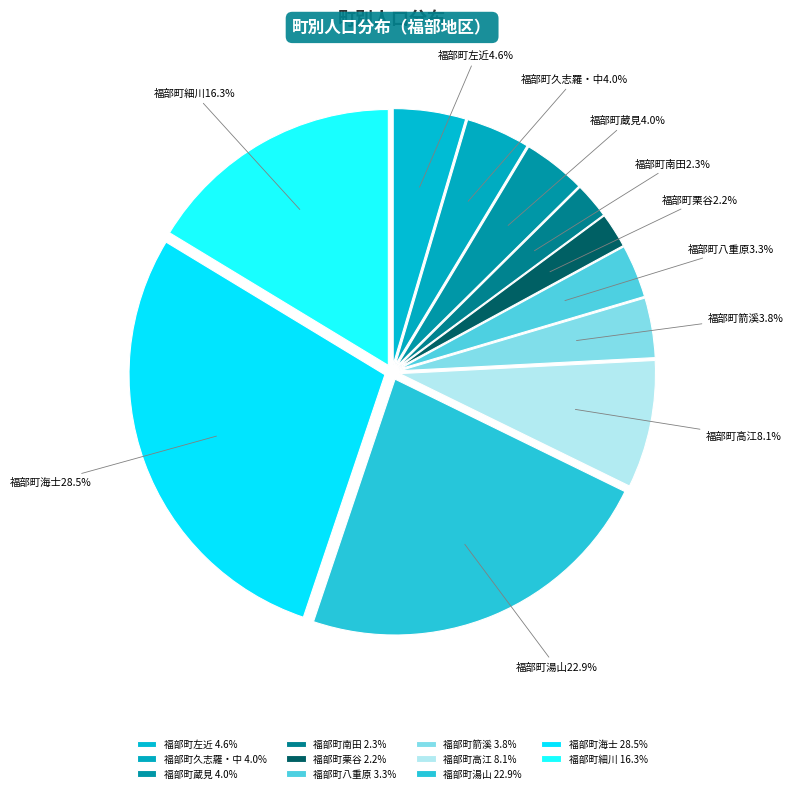

Count the number of slices in the pie.

11